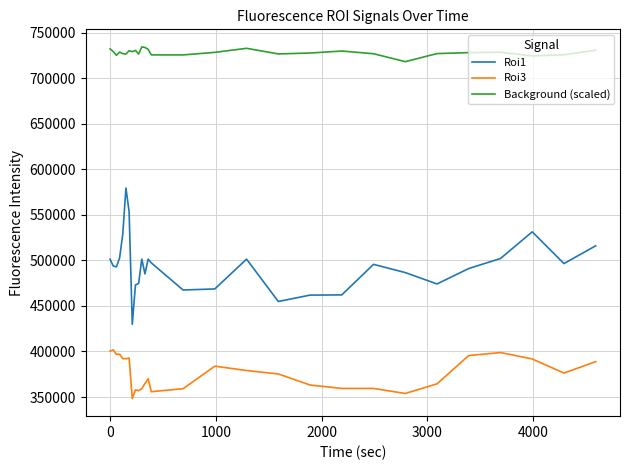

What is the average value of the Roi1 series?

493835.7